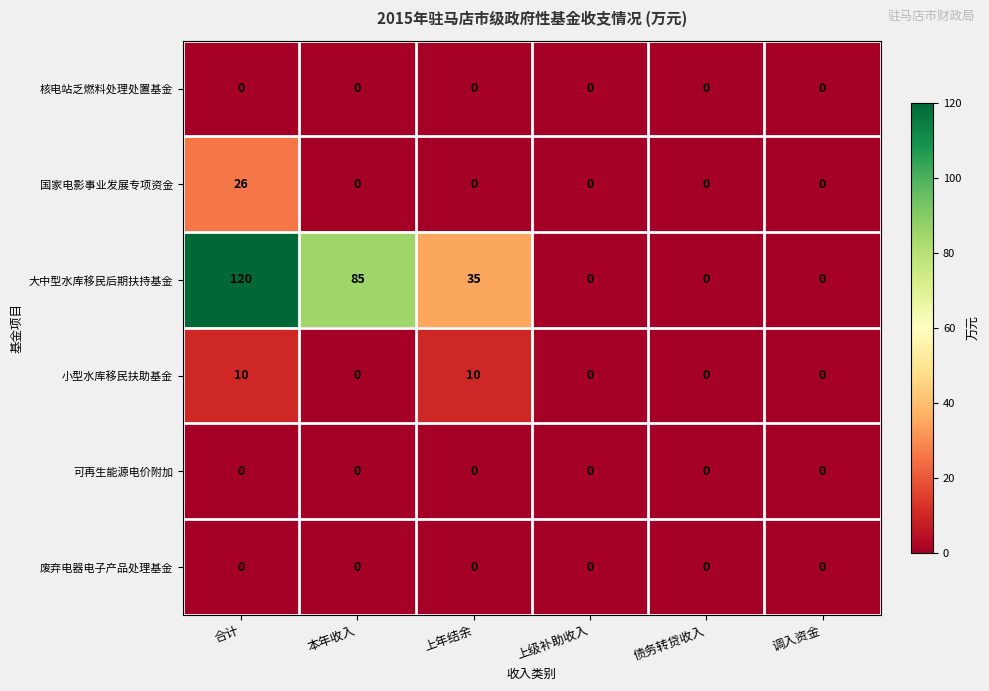

What is the difference between the maximum and minimum values in the 小型水库移民扶助基金 series?

10